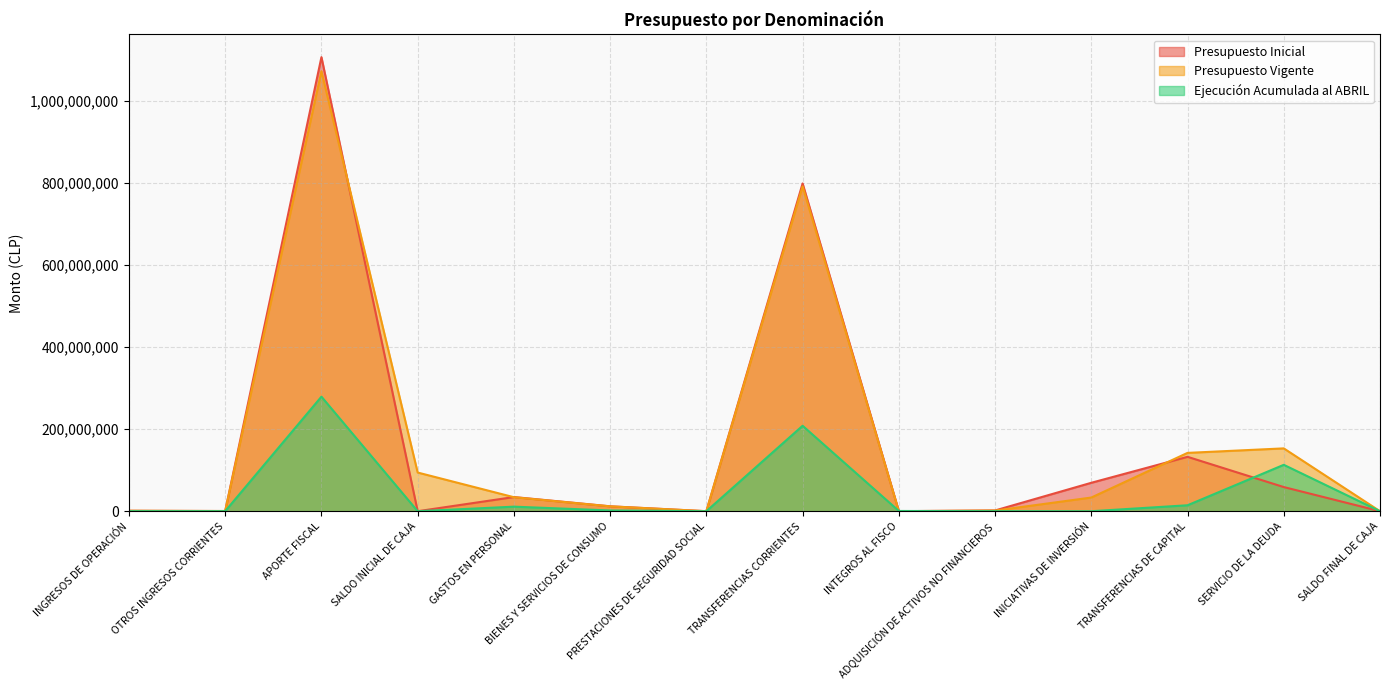

Reading left to right, list all the values displayed in this chart.

Presupuesto Inicial: 1091513	480555	1106773108	8000	34550923	12014612	46170	798931931	143717	1855982	69312831	132591528	58897482	8000
Presupuesto Vigente: 1091513	480635	1072493758	94287062	34151323	11844612	46170	791851931	143717	1571232	33367831	142191528	153176624	8000
Ejecución Acumulada al ABRIL: 151845	166222	279198024	0	11135771	1857428	30928	208284315	633415	154004	0	14527068	113108097	0